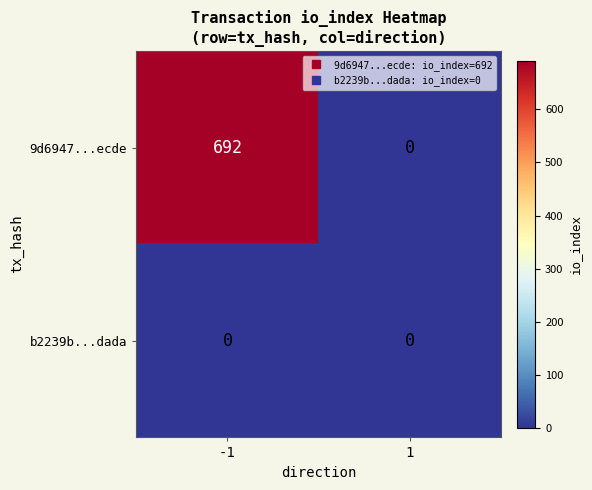

Rank the series at -1 from highest to lowest value.

9d6947...ecde, b2239b...dada